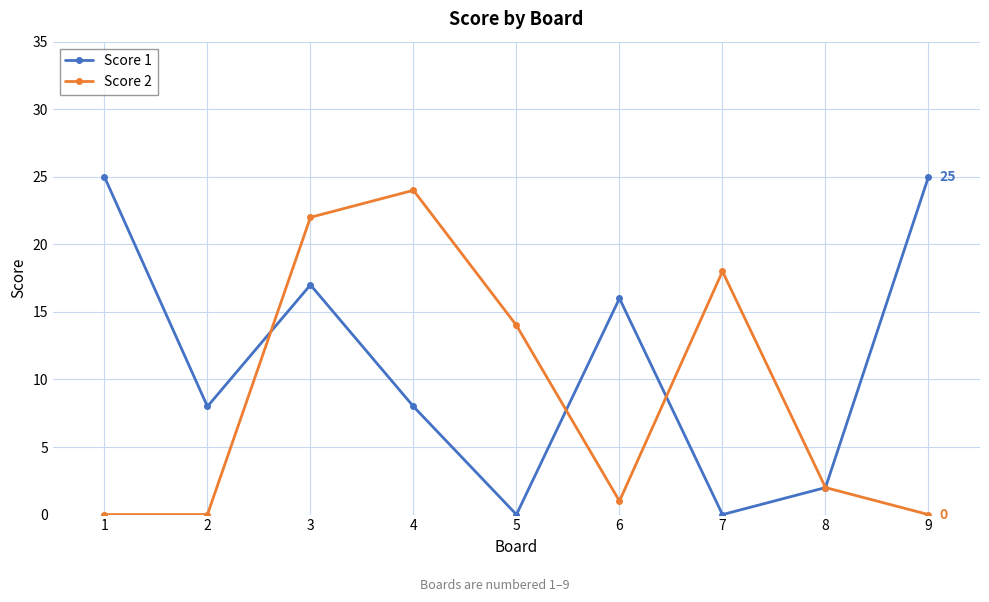

Reading right to left, transcribe all the data shown in this chart.

Score 1: 9=25	8=2	7=0	6=16	5=0	4=8	3=17	2=8	1=25
Score 2: 9=0	8=2	7=18	6=1	5=14	4=24	3=22	2=0	1=0